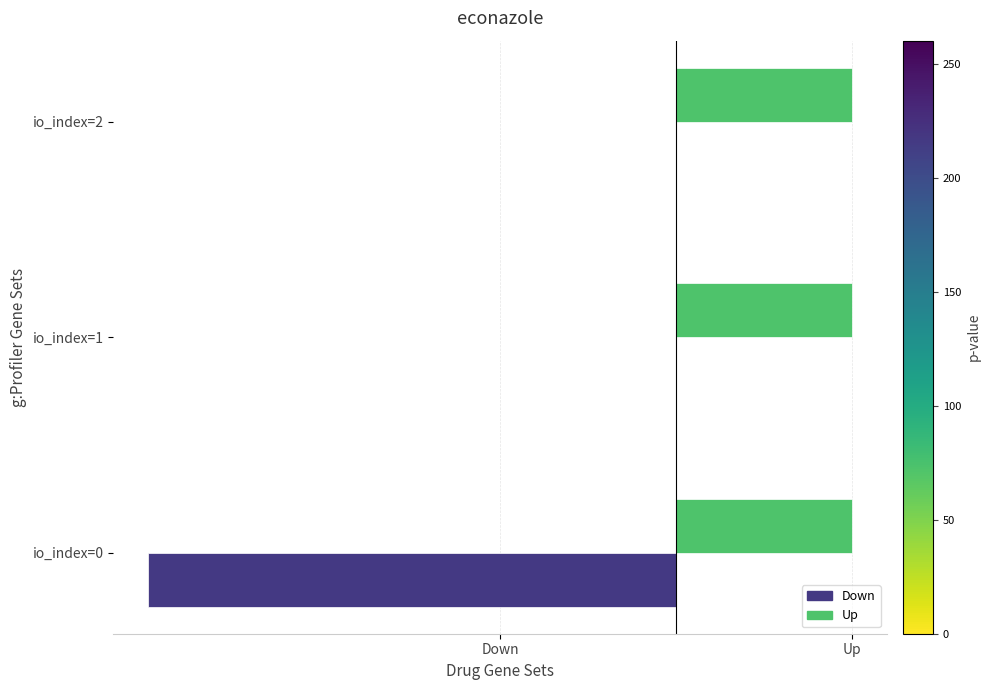

What is the value of the Up bar at the 3rd from the left?

0.2